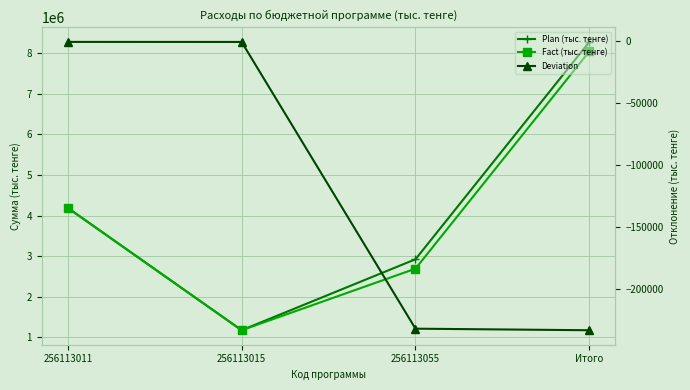

Reading left to right, list all the values displayed in this chart.

Plan (тыс. тенге): 256113011=4188937.0	256113015=1172184.0	256113055=2922199.0	Итого=8283320.0
Fact (тыс. тенге): 256113011=4188322.0	256113015=1171537.9	256113055=2690345.6	Итого=8050205.5
Deviation: 256113011=-615.0	256113015=-646.1	256113055=-231853.4	Итого=-233114.5